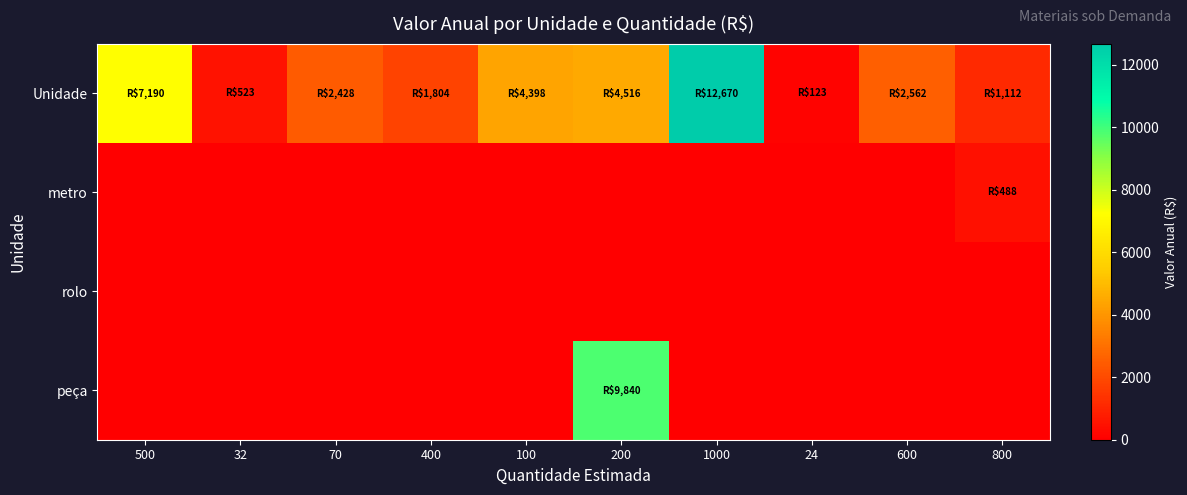

How many series are shown in this chart?

4